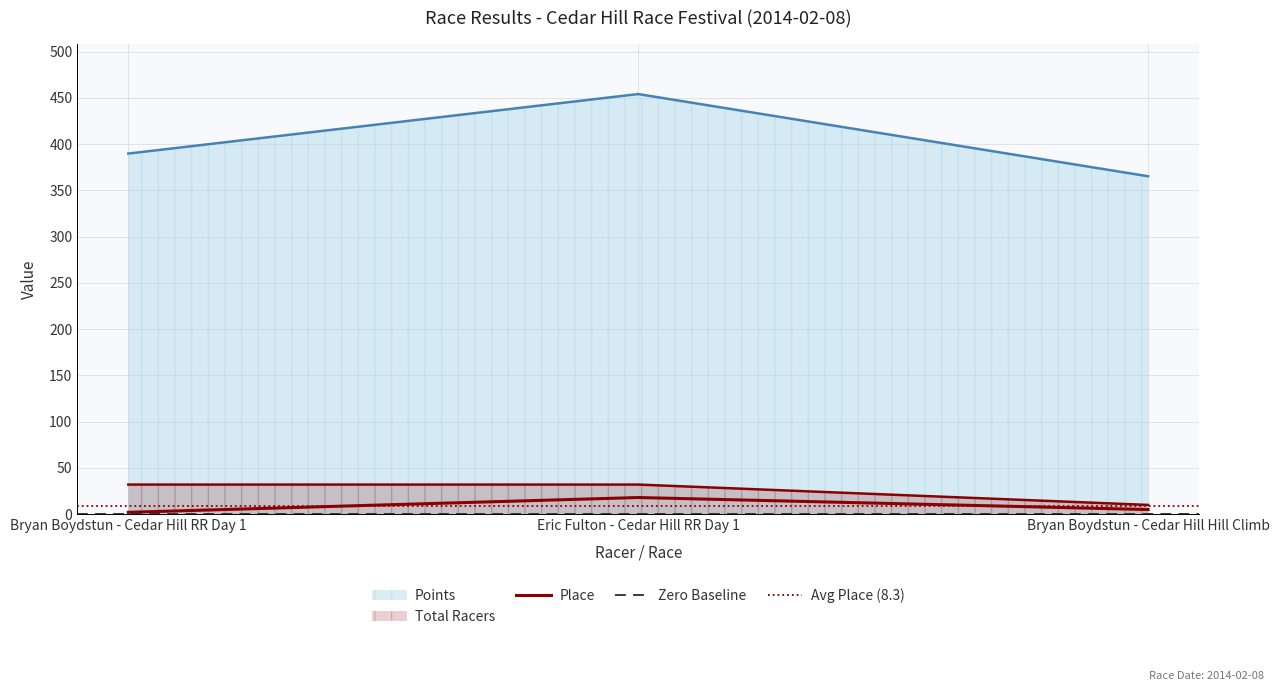

True or false: Total Racers has a value of 32.0 at Bryan Boydstun - Cedar Hill RR Day 1.

True